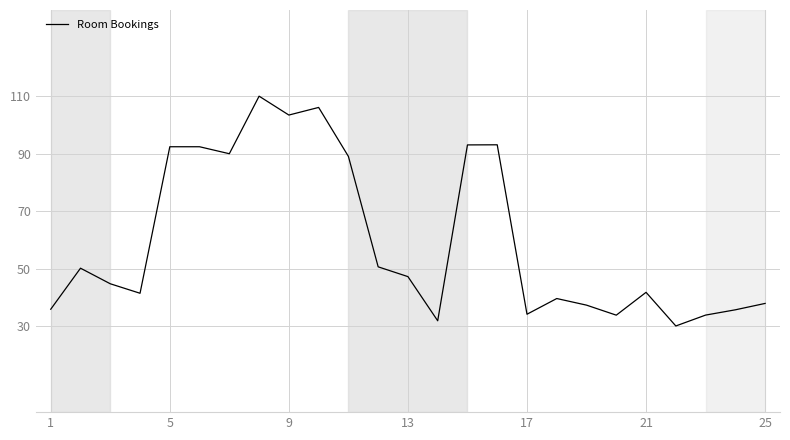

What is the difference between the second highest and second lowest values?

74.3